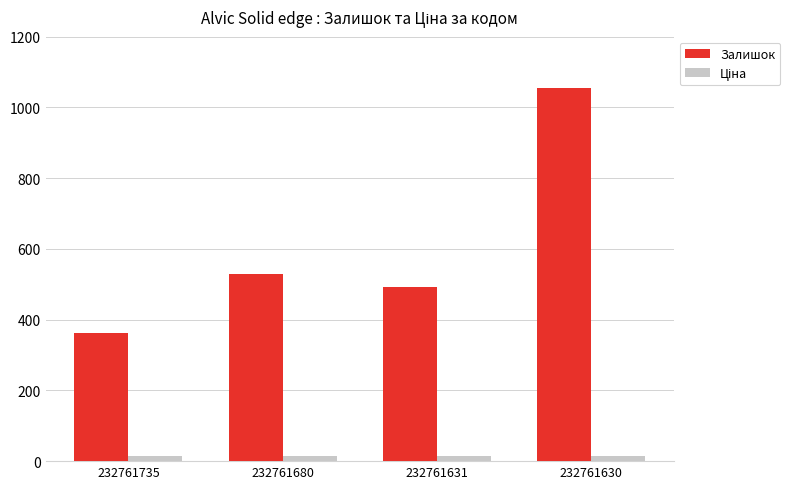

List the labels in order of Залишок value, largest first.

232761630, 232761680, 232761631, 232761735